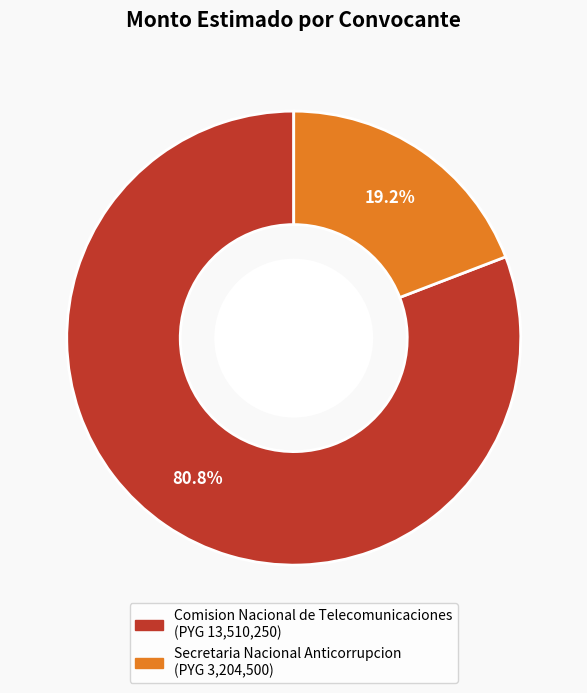

Between Secretaria Nacional Anticorrupcion and Comision Nacional de Telecomunicaciones, which is larger?

Comision Nacional de Telecomunicaciones